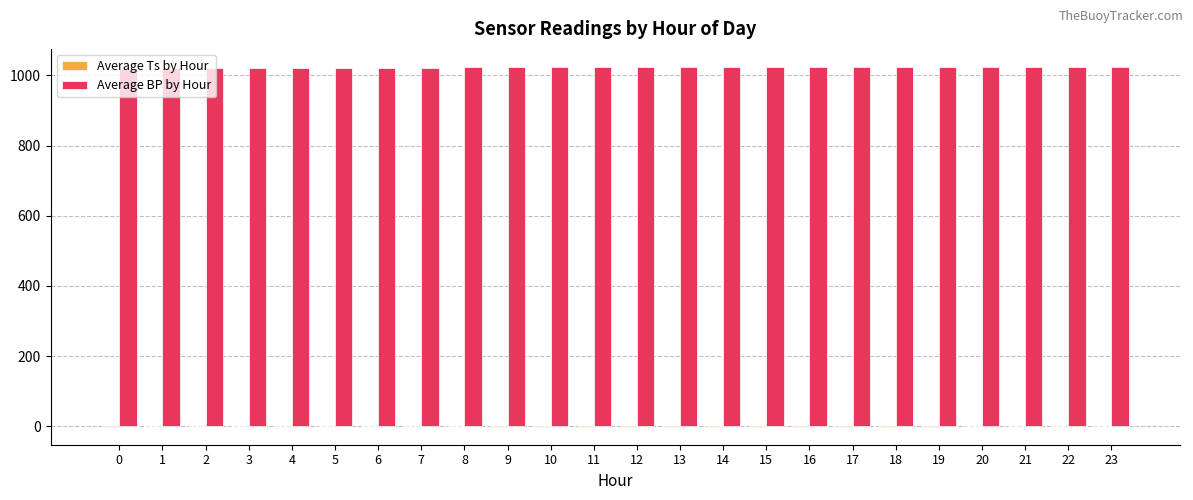

Which series has the largest total across all categories?

Average BP by Hour